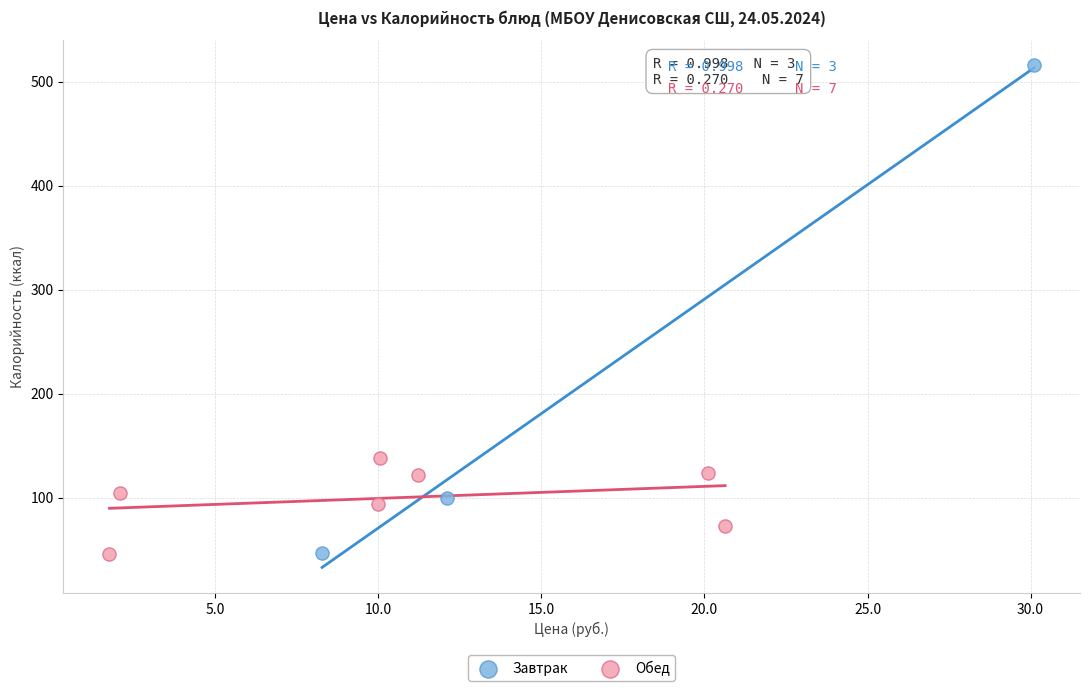

Which series contains the highest Y value?

Завтрак